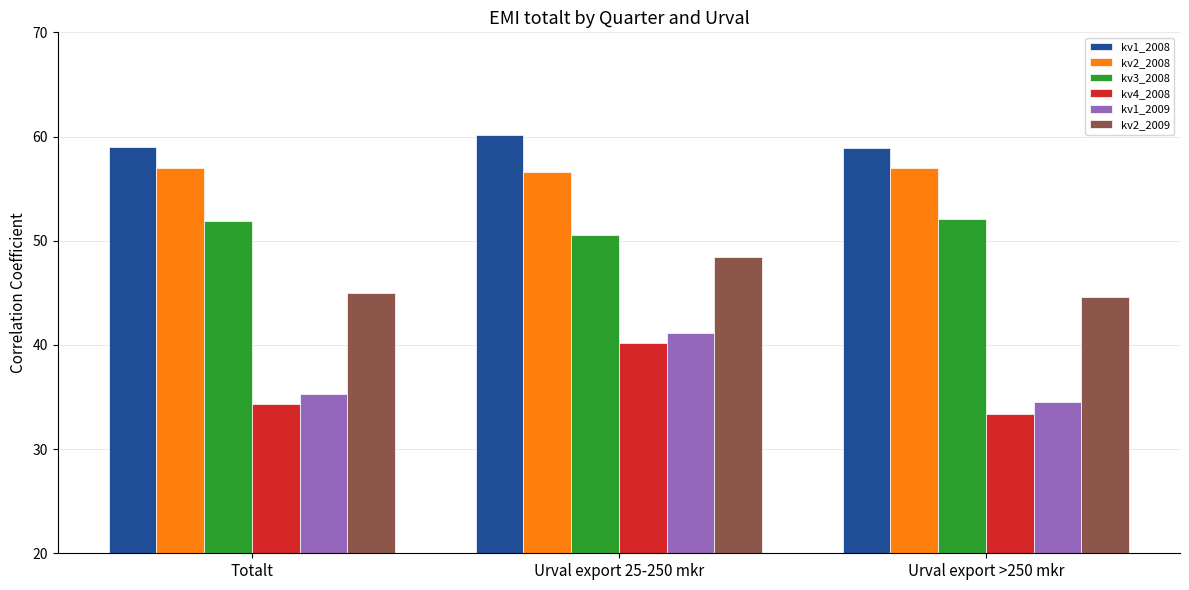

What are all the series names shown in the legend?

kv1_2008, kv2_2008, kv3_2008, kv4_2008, kv1_2009, kv2_2009